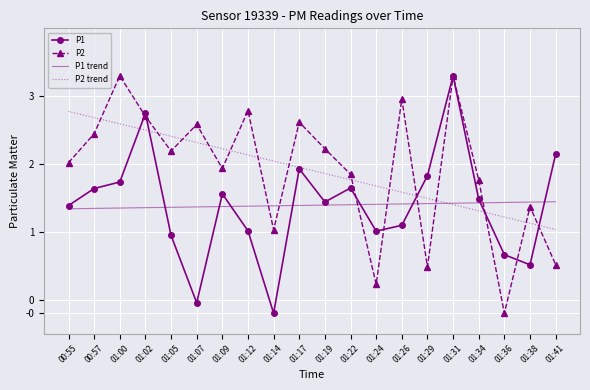

How many lines are shown in the chart?

4